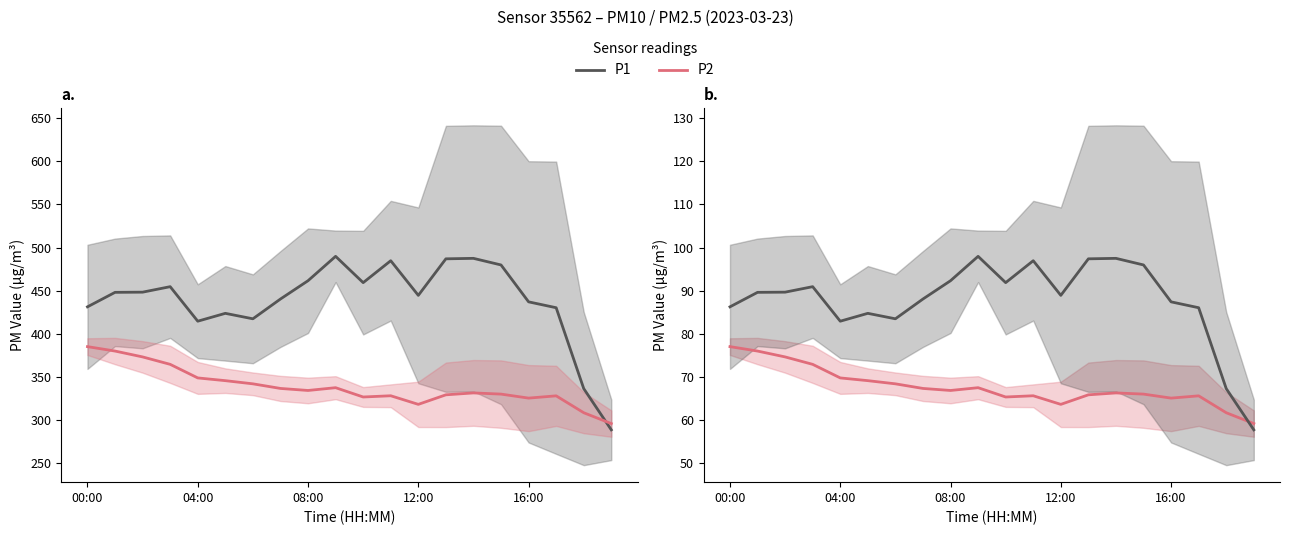

Which category has the highest value in the P2 (×5) series?

00:00